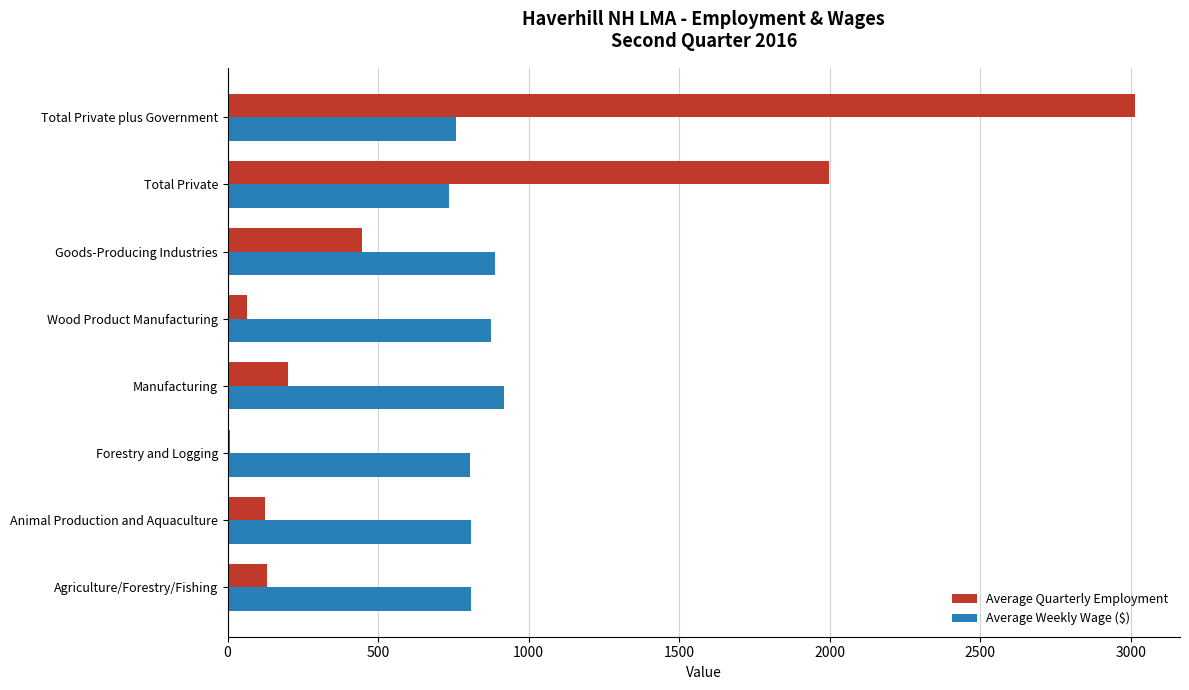

At which category is the sum across all series the highest?

Total Private plus Government